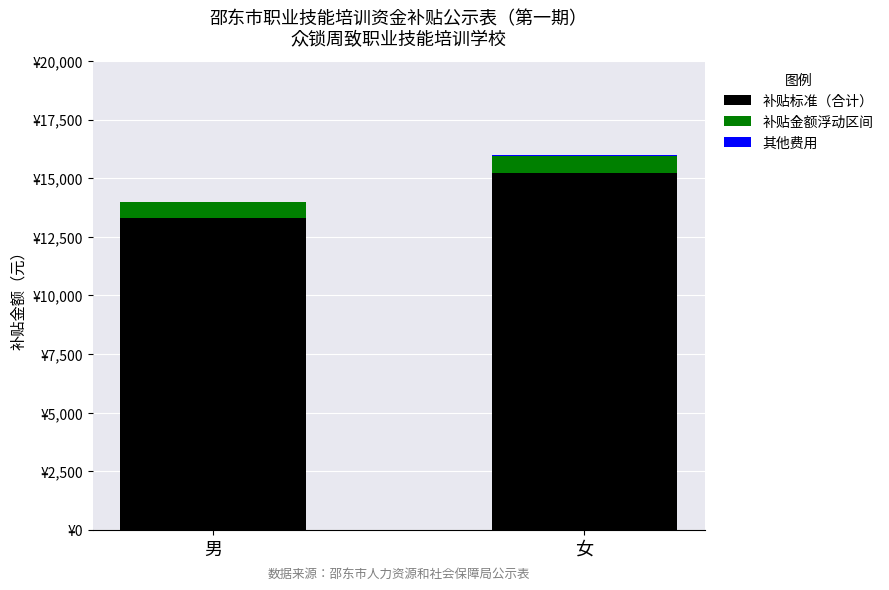

What is the sum of the 补贴标准（合计） values at 女 and 男?

28500